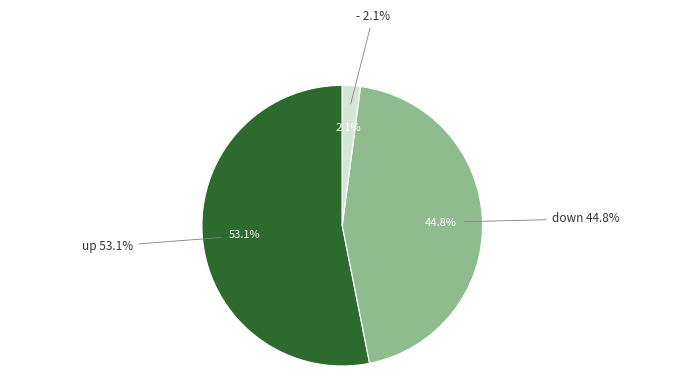

Which slice is the smallest?

-